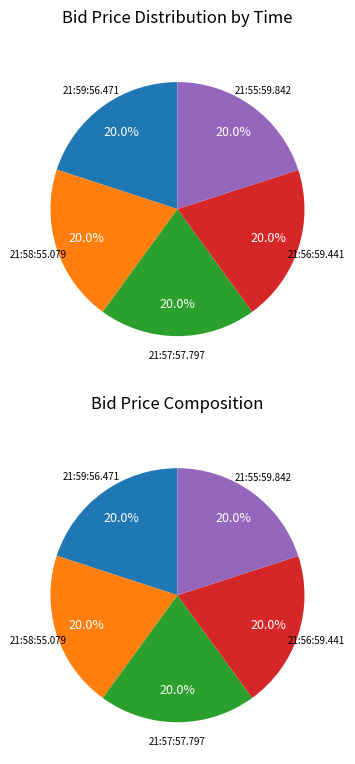

To the nearest percent, what is the combined percentage of 21:55:59.842 and 21:58:55.079?

40%